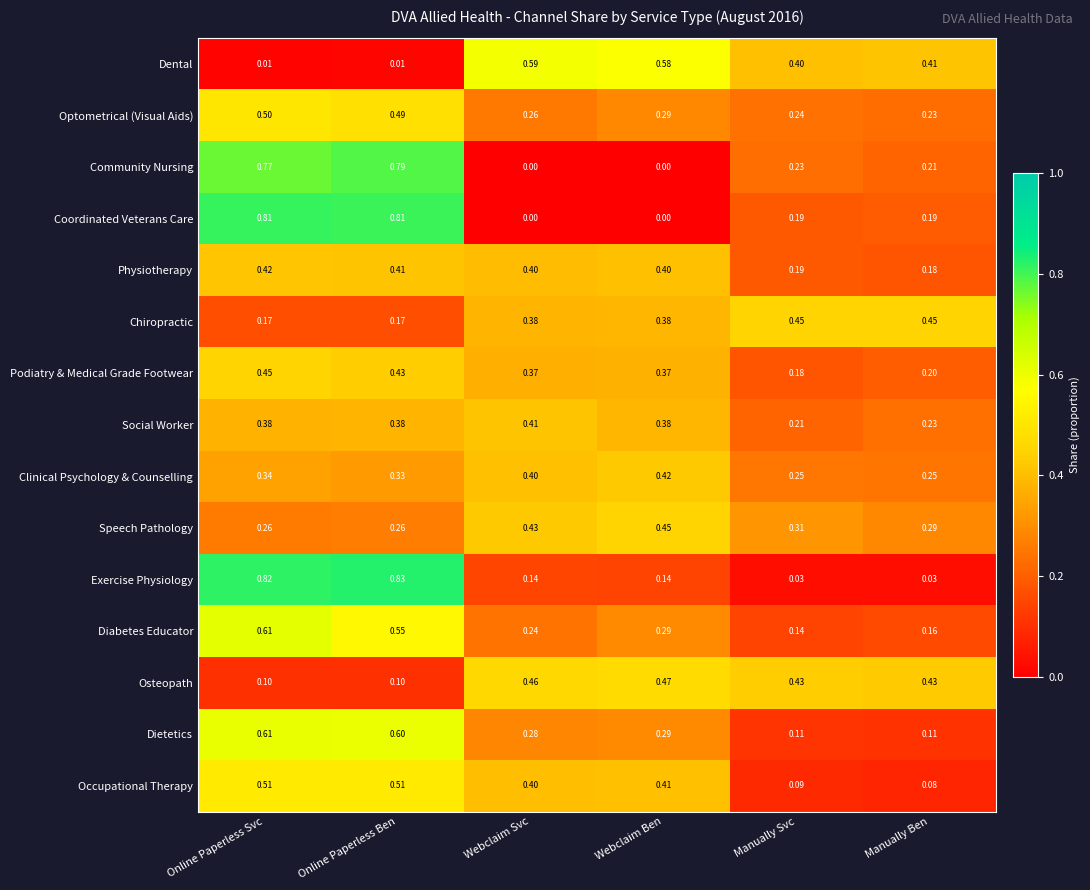

At how many categories does at least one series exceed 0?

6